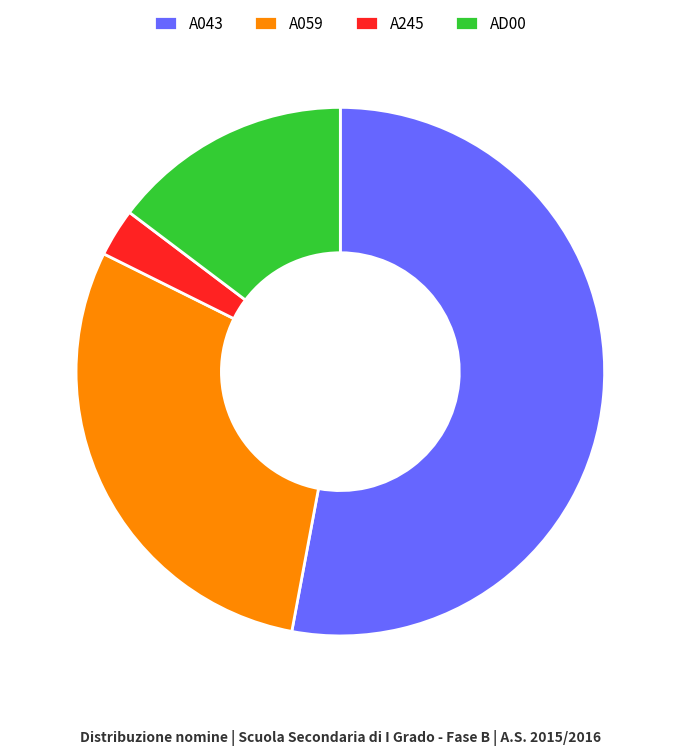

Is the sum of A245 and A059 greater than half?

No